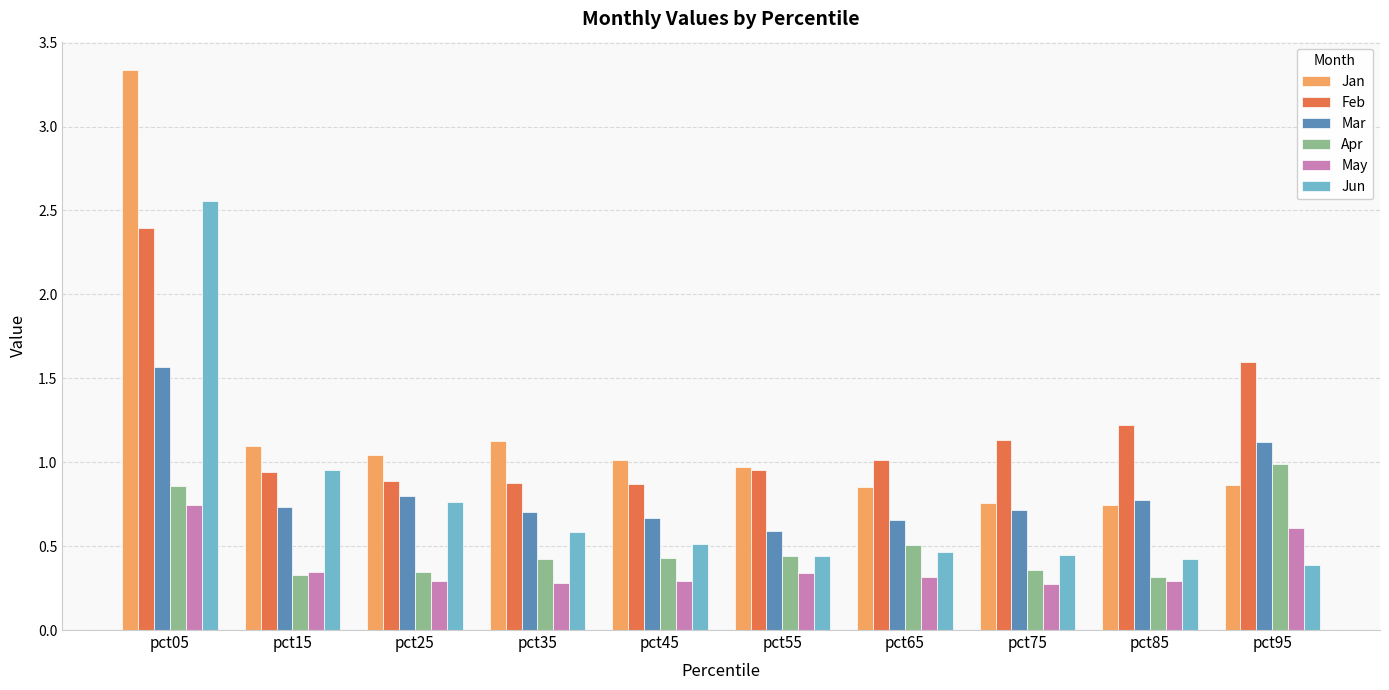

What is the total value across all series at pct65?

3.8